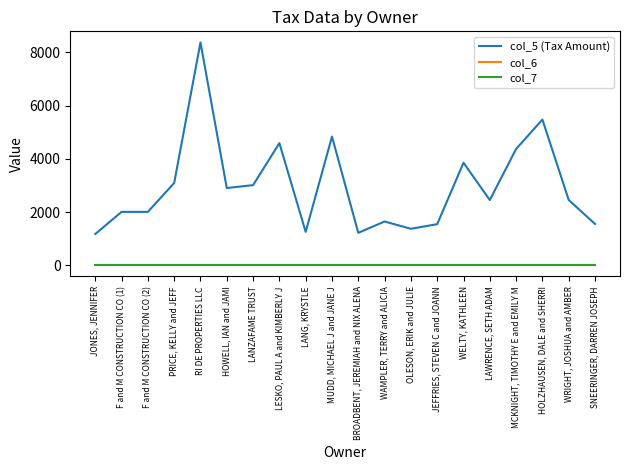

What is the greatest value displayed?

8368.7